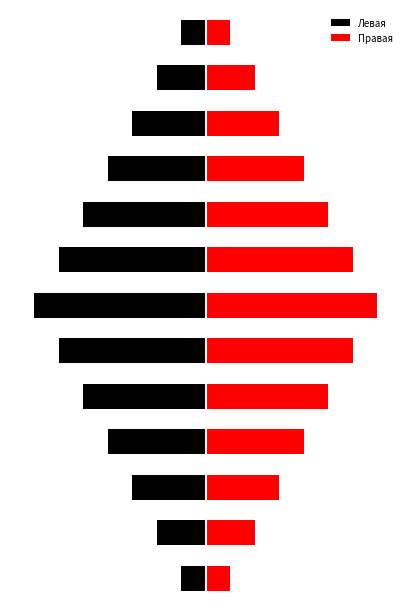

At how many categories does at least one series exceed 6?

1